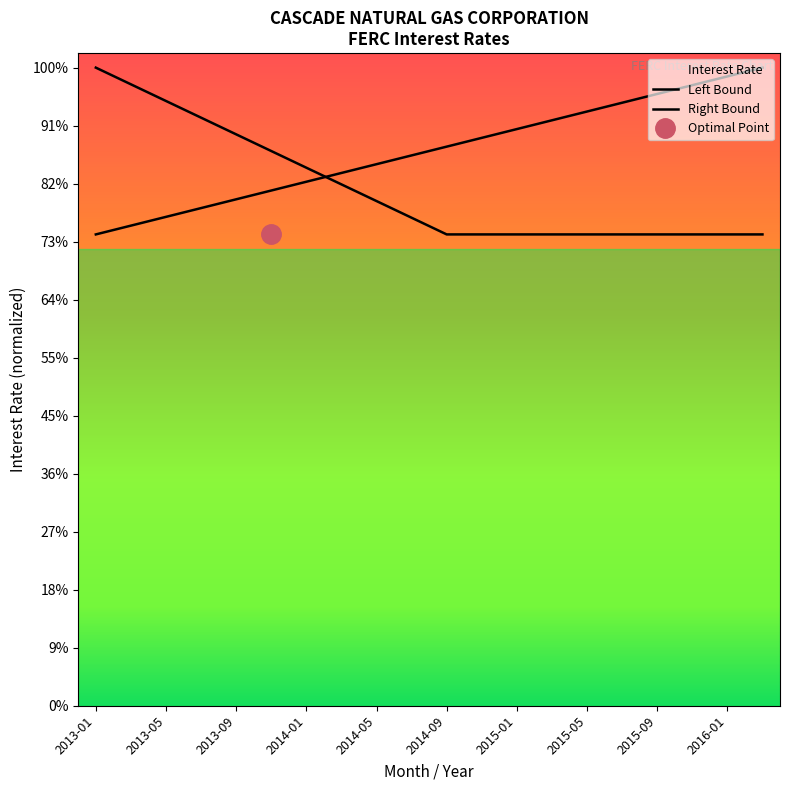

How many Right Bound values are between 0 and 1?

20